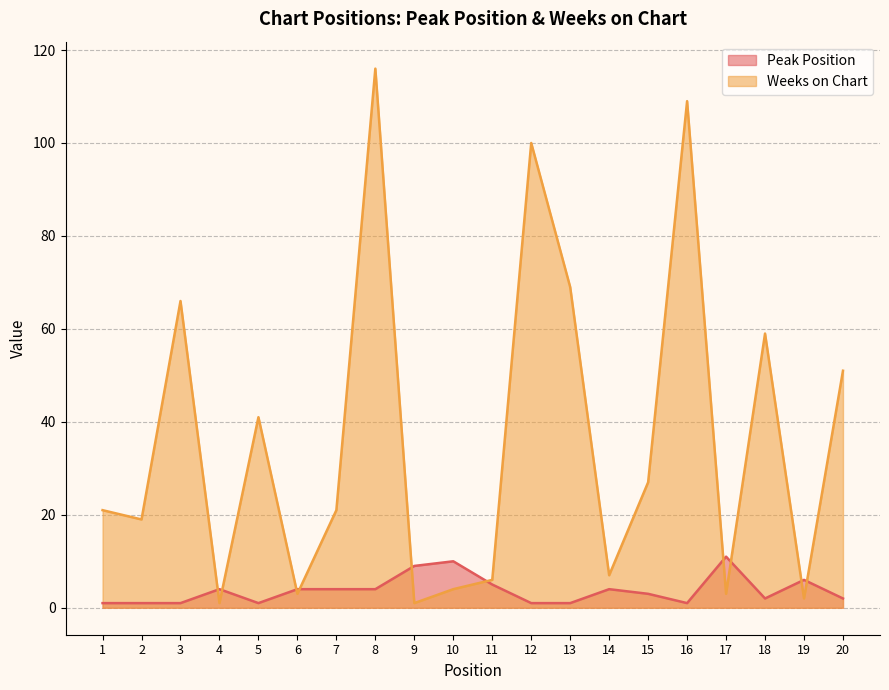

What is the difference between the highest and lowest values at 1?

20